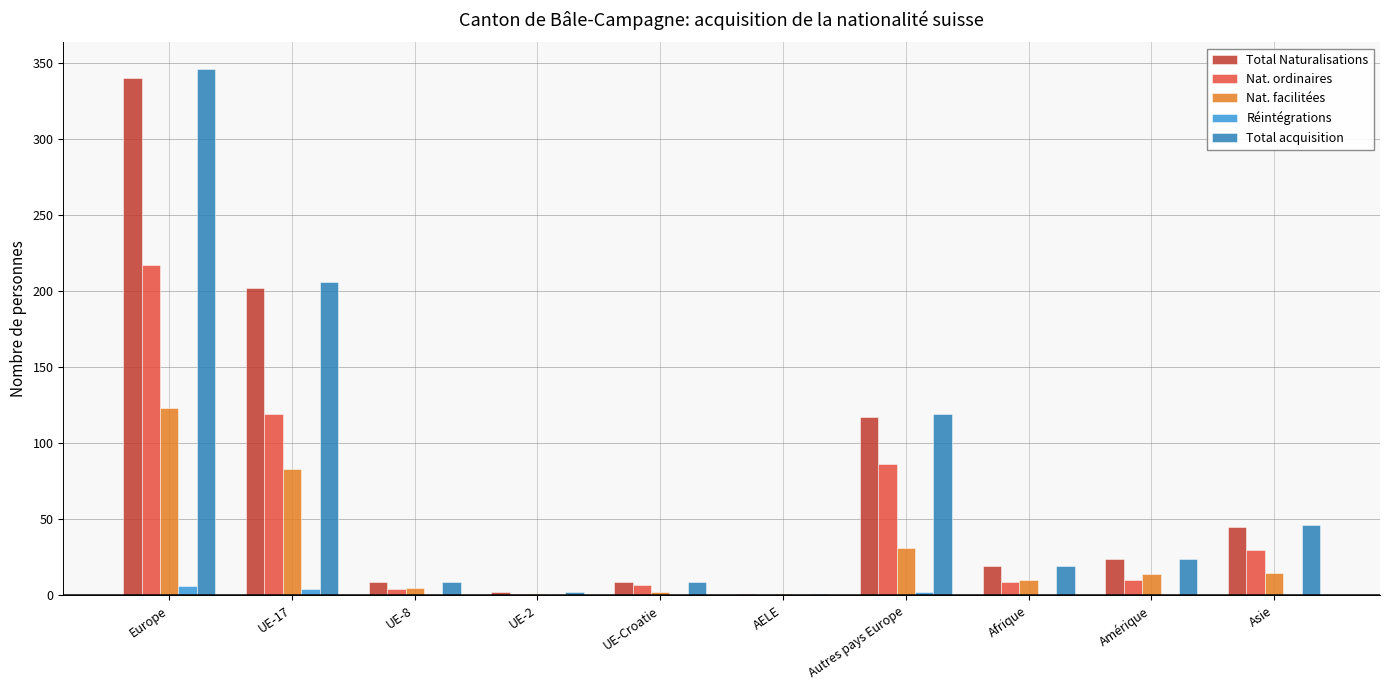

At which category does the chart reach its peak across all series?

Europe